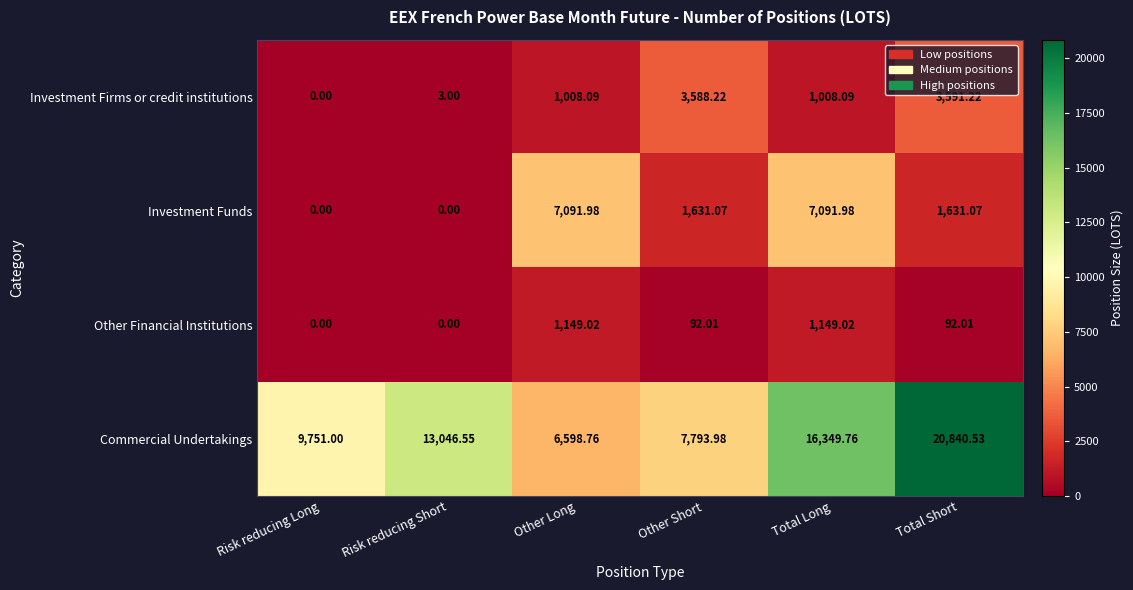

Which series has the widest spread of values?

Commercial Undertakings